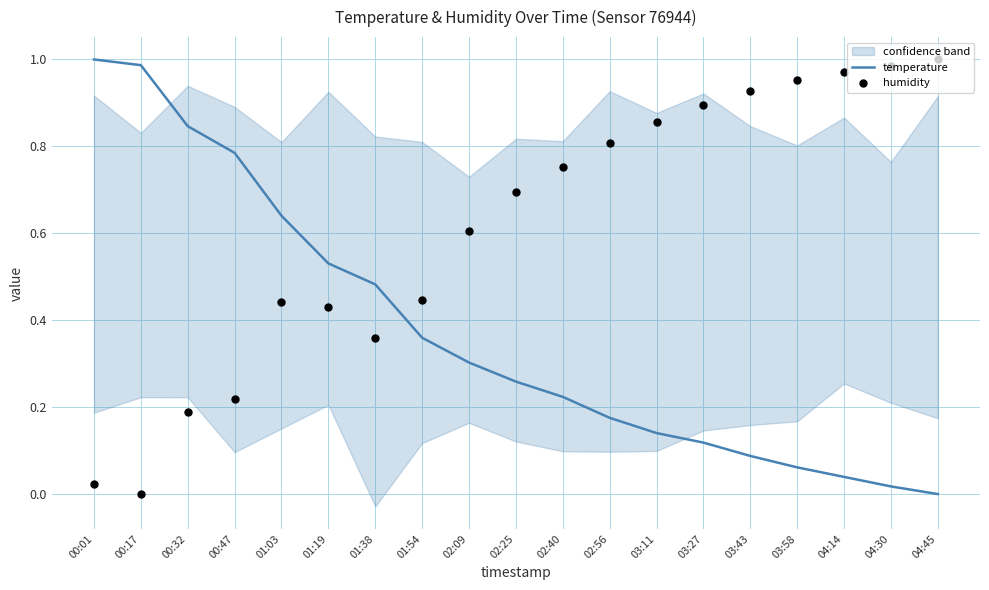

Which series reaches the maximum Y coordinate?

temperature